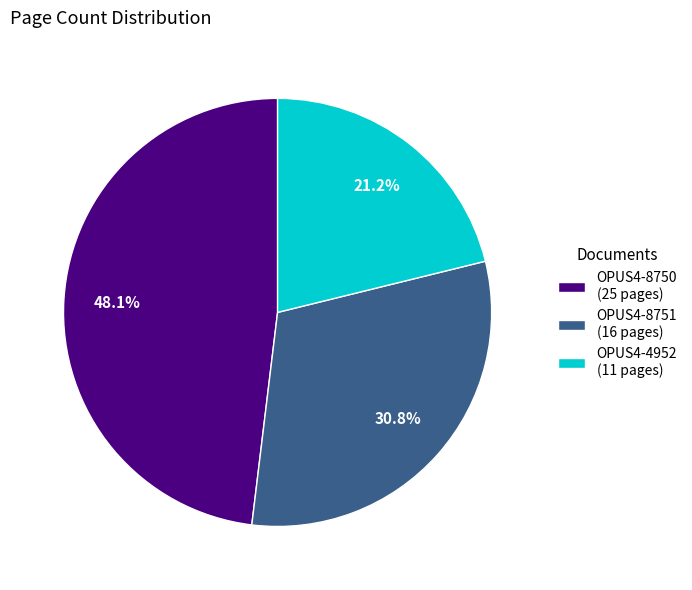

Is there any slice that represents more than half of the pie?

No